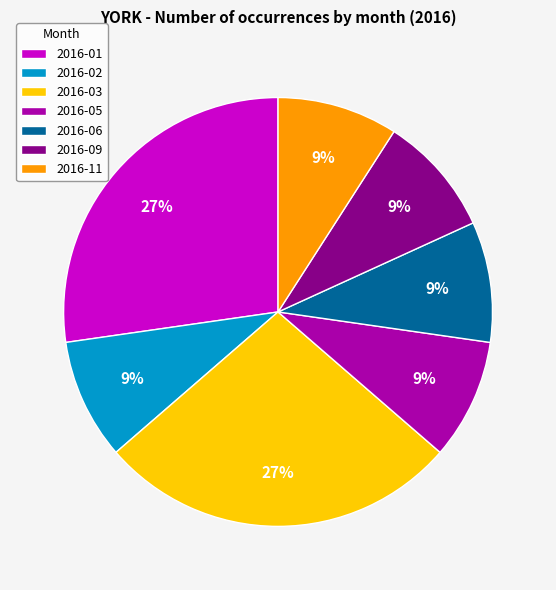

Combined, do 2016-05 and 2016-03 account for over 50%?

No